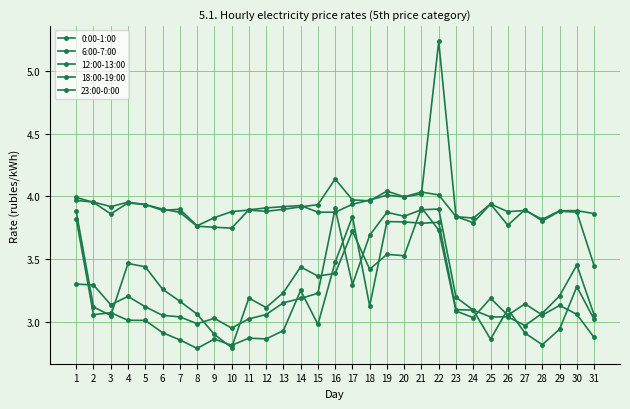

Read the 6:00-7:00 value at 6.

3.3